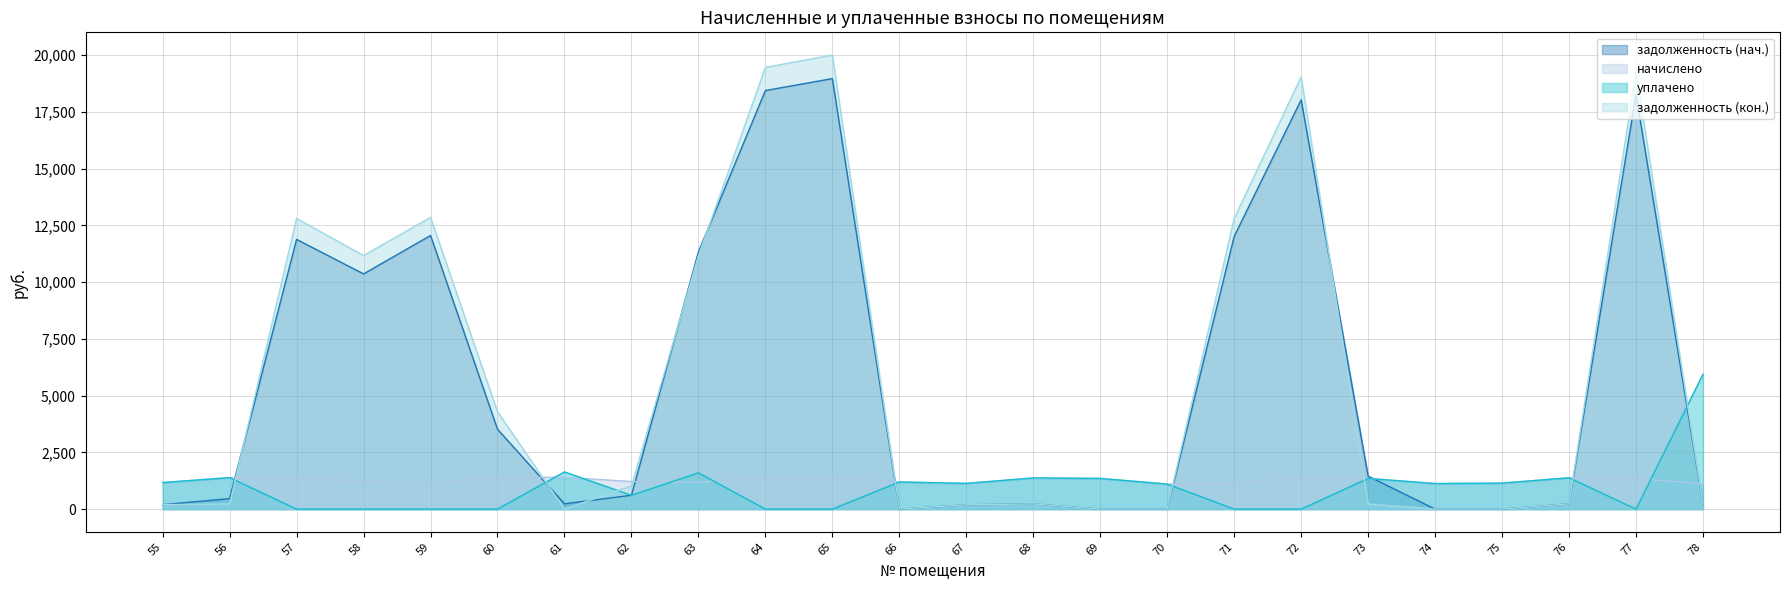

Which series changed the most between 62 and 66?

задолженность (кон.)